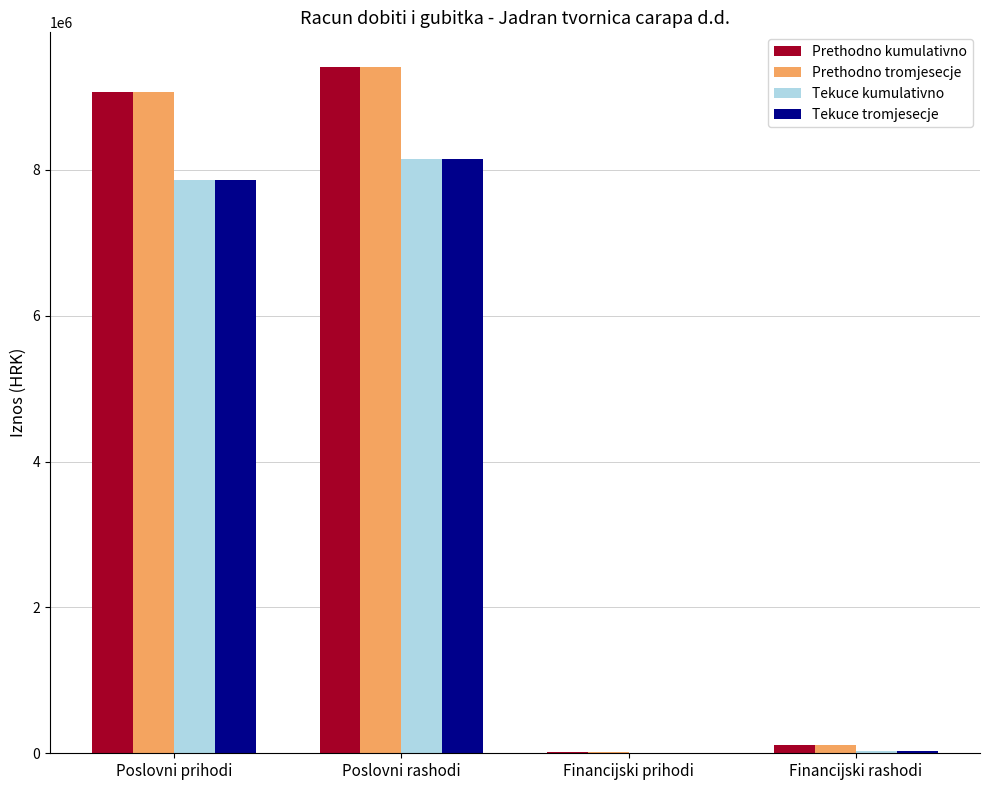

What is the approximate value of Prethodno tromjesecje at Poslovni rashodi, to the nearest 10?

9416750